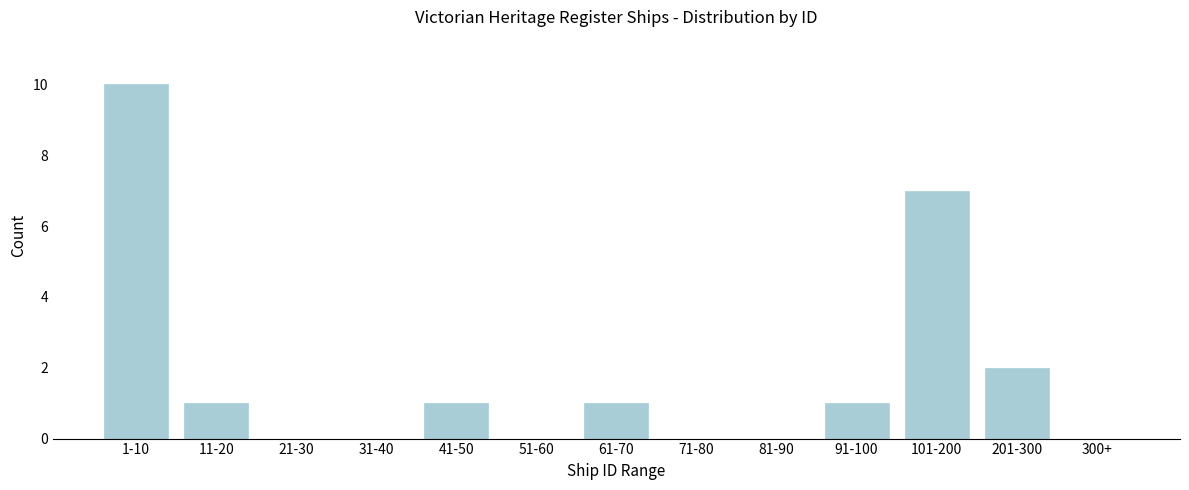

Reading right to left, list all the values displayed in this chart.

300+=0	201-300=2	101-200=7	91-100=1	81-90=0	71-80=0	61-70=1	51-60=0	41-50=1	31-40=0	21-30=0	11-20=1	1-10=10